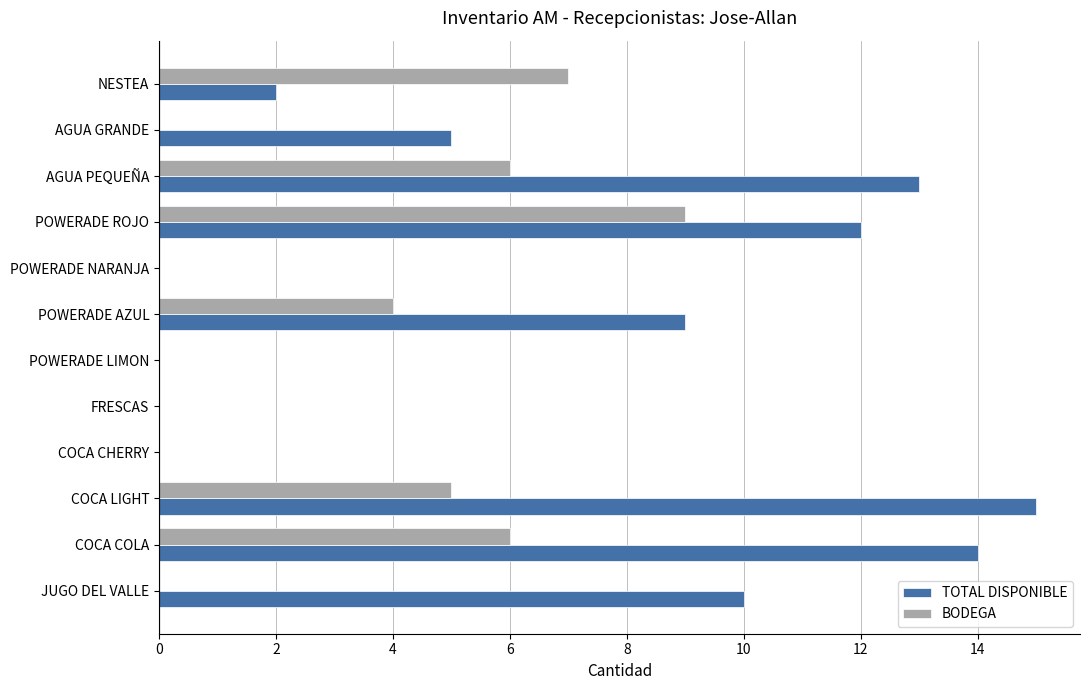

Which series has the largest total across all categories?

TOTAL DISPONIBLE